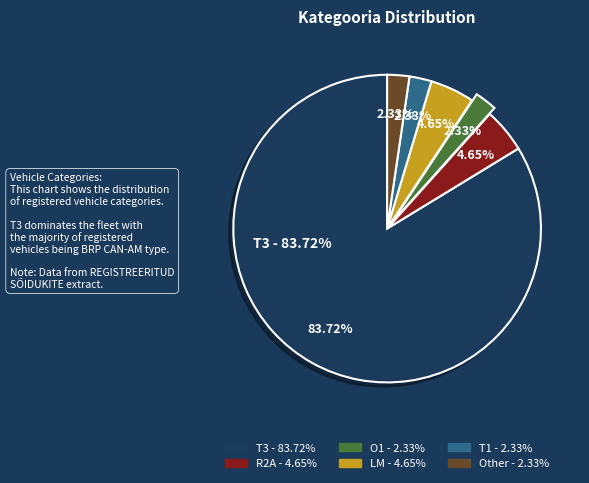

To the nearest percent, what is the combined percentage of T3 and O1?

86%